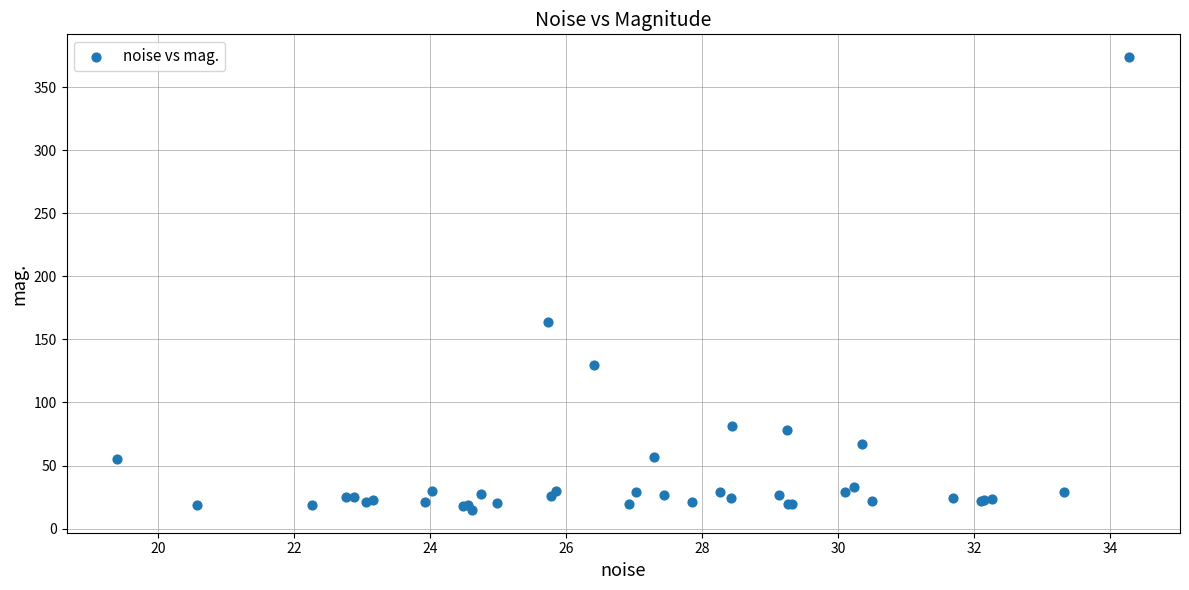

What Y value in the scatter plot is closest to 194?

164.0